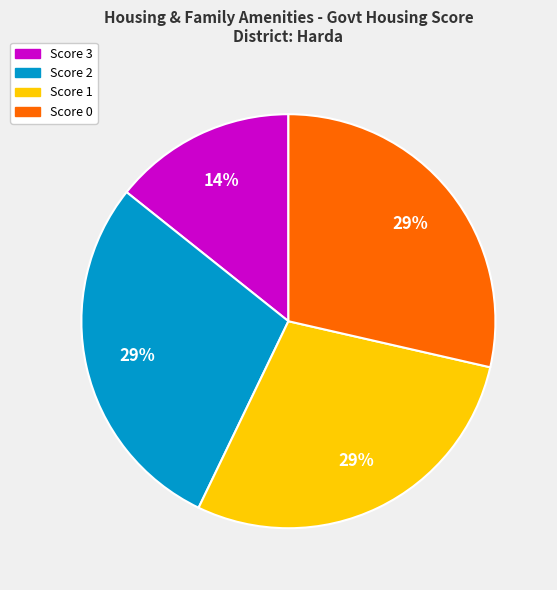

Which has a higher value, Score 0 or Score 3?

Score 0